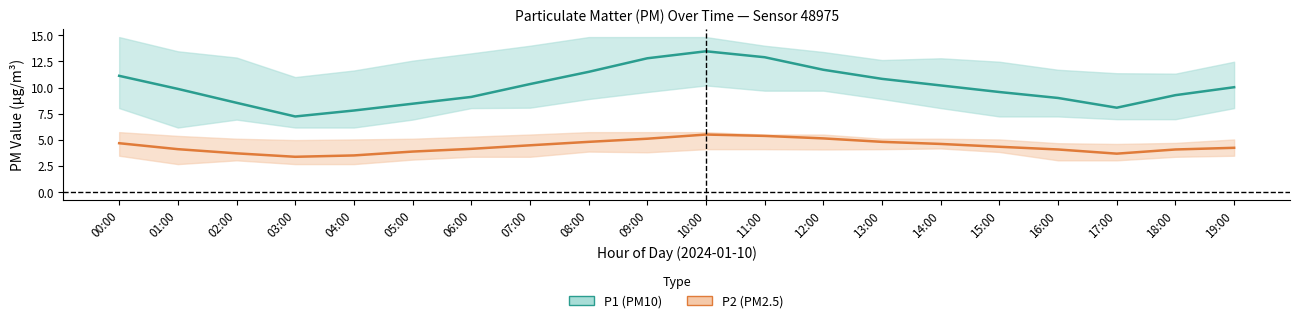

Reading left to right, list all the values displayed in this chart.

P1 (PM10): 00:00=11.1	01:00=9.9	02:00=8.5	03:00=7.2	04:00=7.8	05:00=8.4	06:00=9.1	07:00=10.3	08:00=11.5	09:00=12.8	10:00=13.5	11:00=12.9	12:00=11.7	13:00=10.8	14:00=10.2	15:00=9.6	16:00=9.0	17:00=8.1	18:00=9.3	19:00=10.0
P2 (PM2.5): 00:00=4.7	01:00=4.1	02:00=3.7	03:00=3.4	04:00=3.5	05:00=3.9	06:00=4.1	07:00=4.5	08:00=4.8	09:00=5.1	10:00=5.5	11:00=5.4	12:00=5.1	13:00=4.8	14:00=4.6	15:00=4.3	16:00=4.1	17:00=3.7	18:00=4.1	19:00=4.2